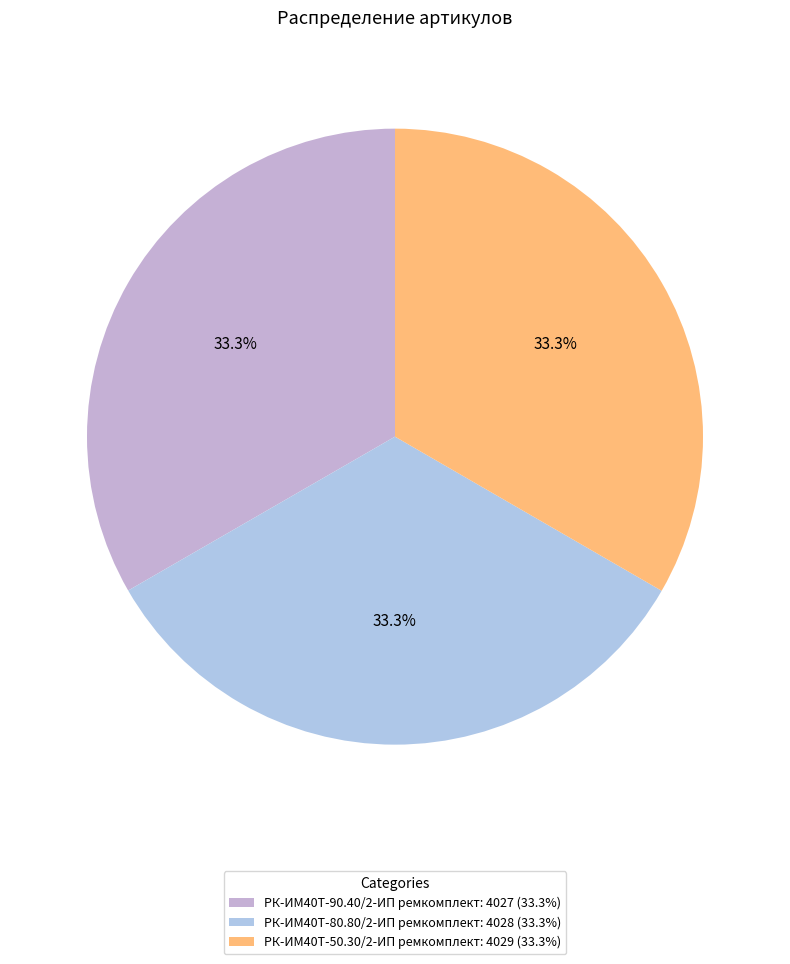

Which has a higher value, РК-ИМ40T-50.30/2-ИП ремкомплект or РК-ИМ40T-80.80/2-ИП ремкомплект?

РК-ИМ40T-50.30/2-ИП ремкомплект